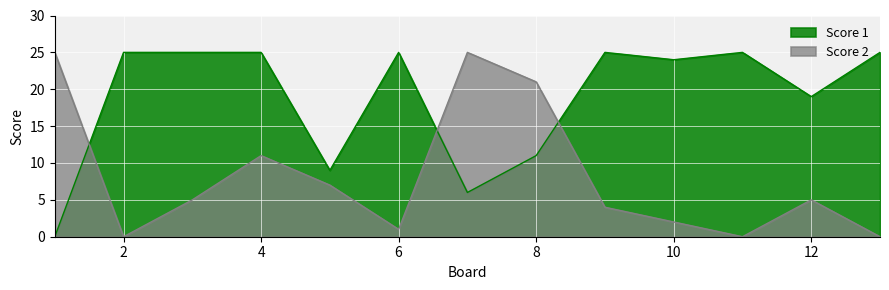

At which label is Score 2 closest to 12?

4